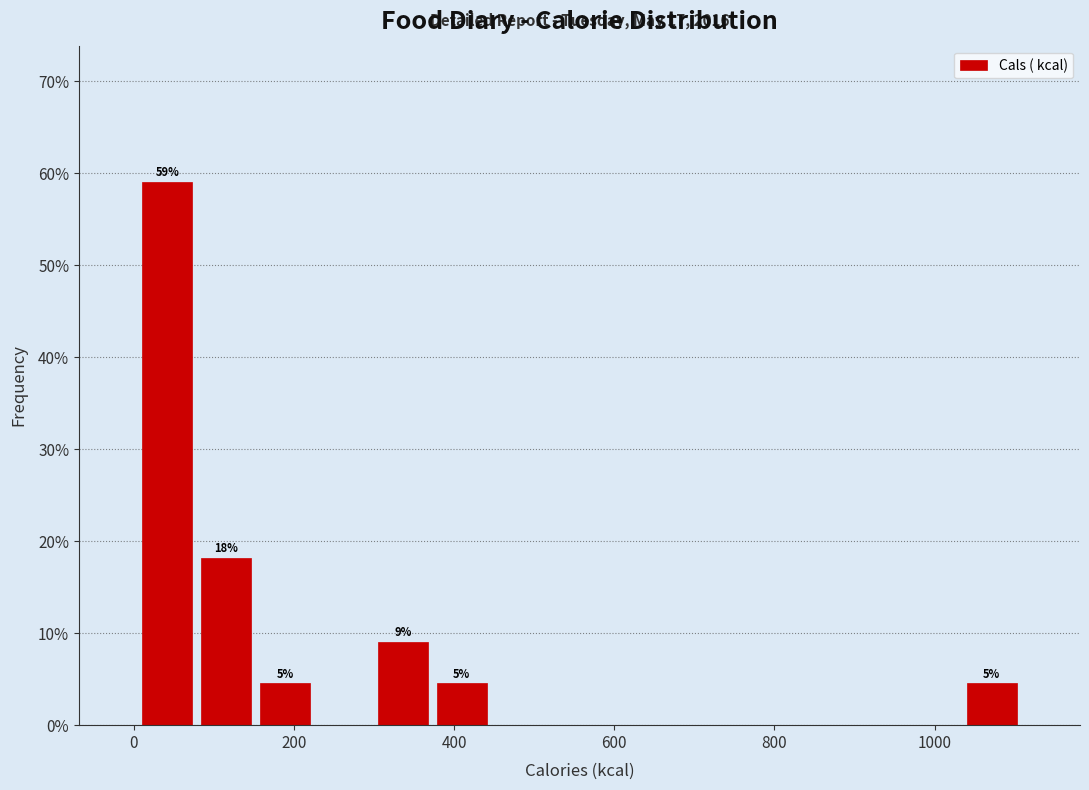

Around what value on the x-axis is the tallest bar? Give the approximate position of its centre, as read against the axis.

40